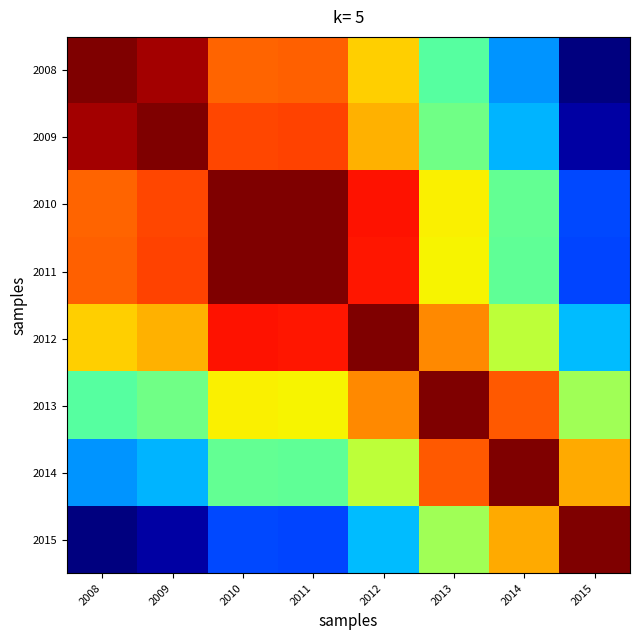

At which category does the chart reach its peak across all series?

2008